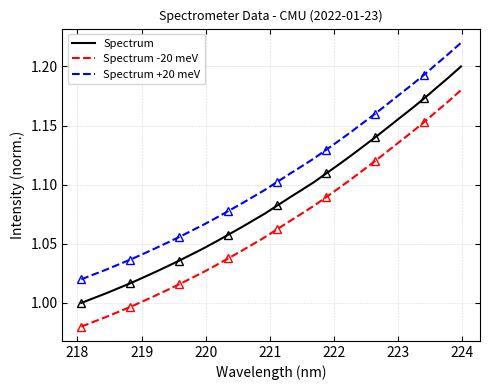

At how many categories does at least one series exceed 1?

32